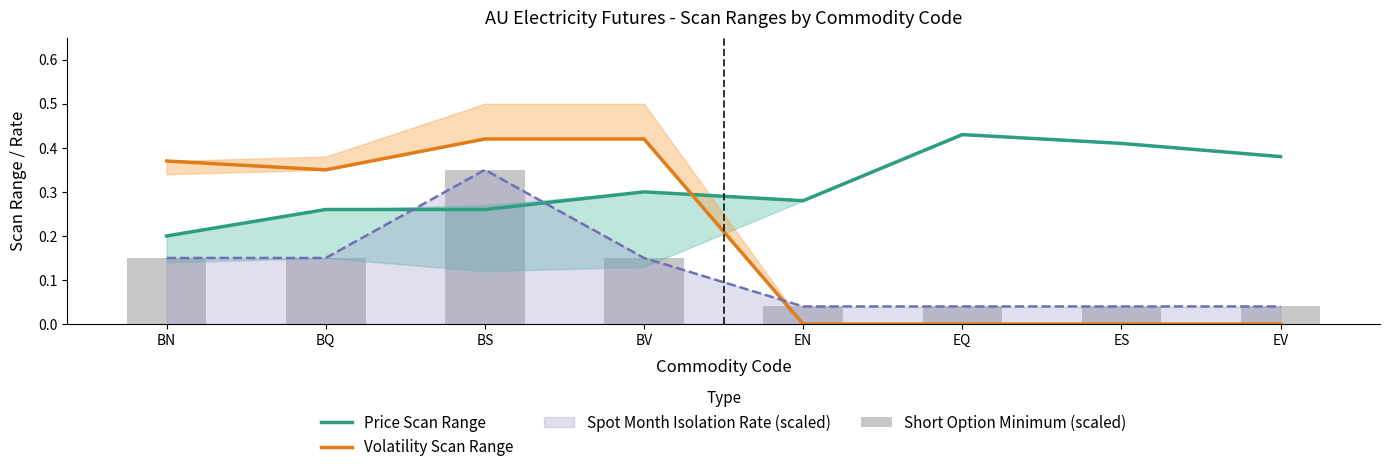

Rank the categories by Price Scan Range value from highest to lowest.

EQ, ES, EV, BV, EN, BQ, BS, BN